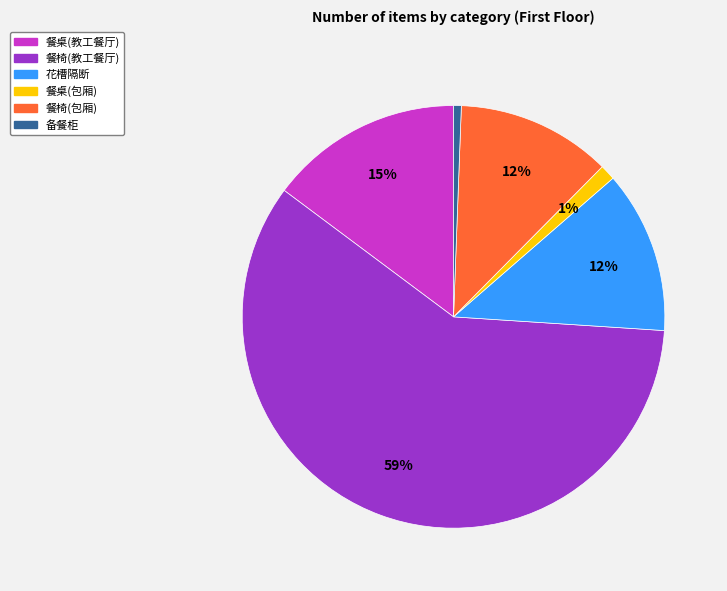

Combined, do 花槽隔断 and 备餐柜 account for over 50%?

No